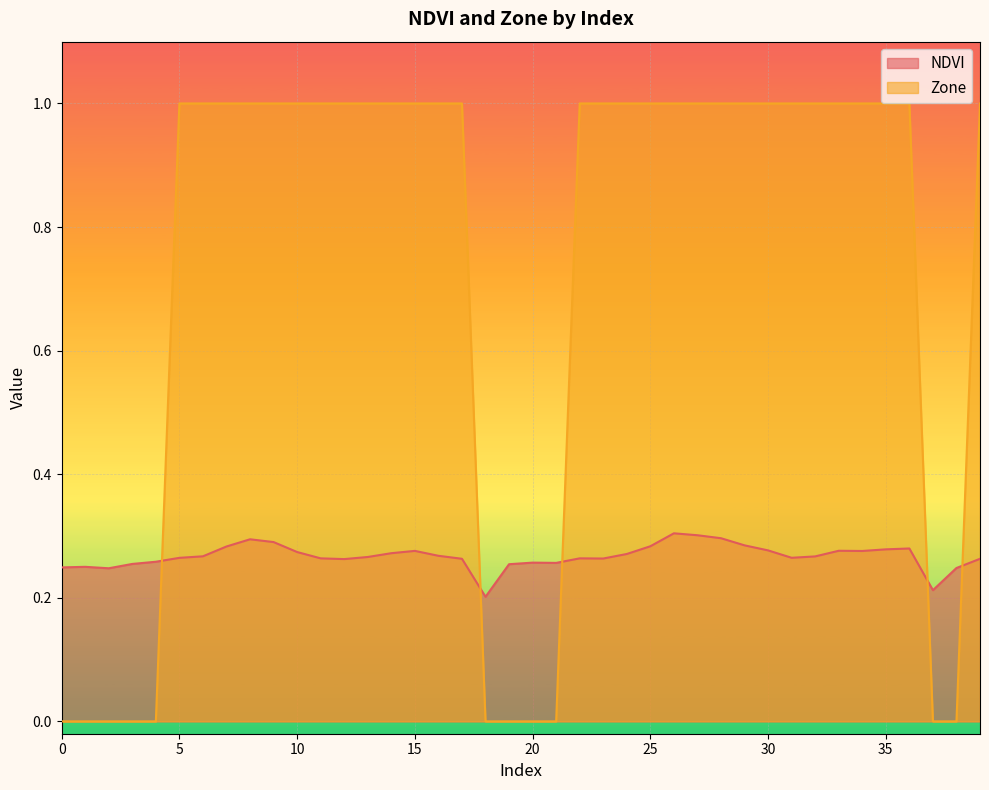

Which has a higher value, 2 or 37?

2